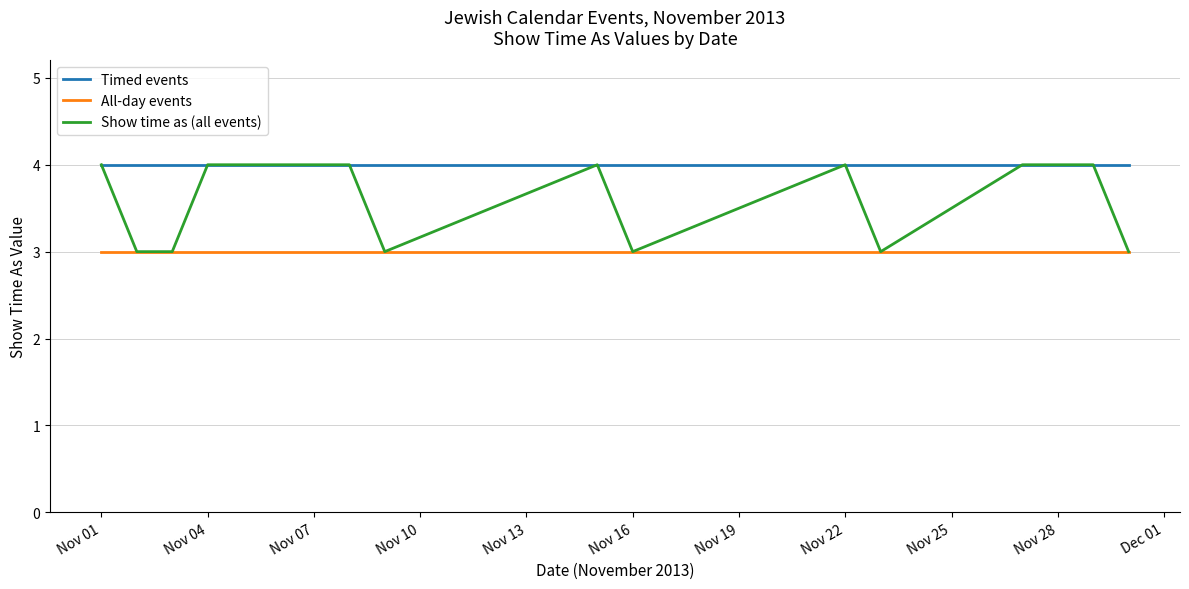

What are all the series names shown in the legend?

Timed events, All-day events, Show time as (all events)